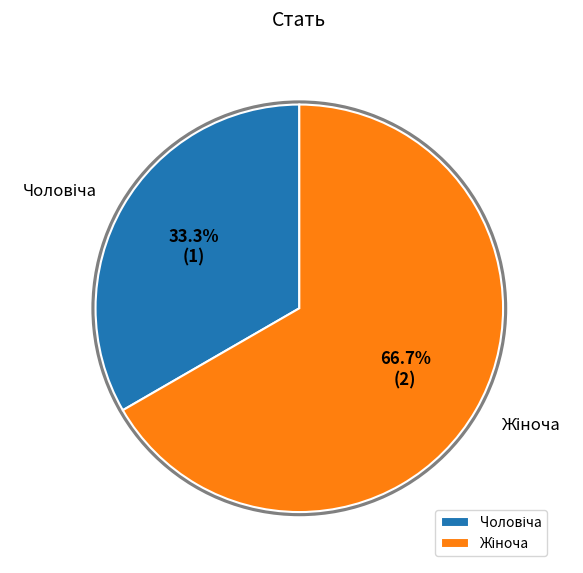

To the nearest percent, what is the difference between the largest and smallest slice percentages?

33%